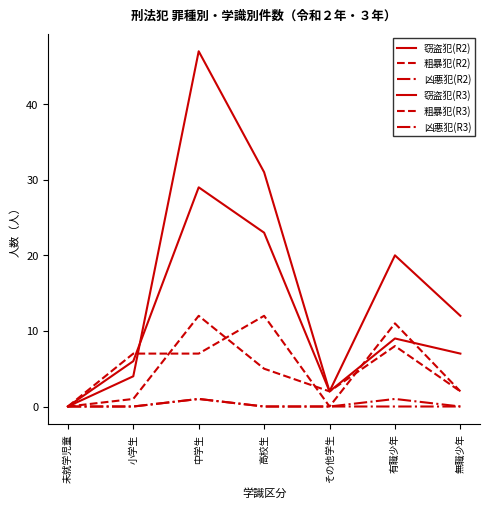

Is the value of 粗暴犯(R2) at その他学生 greater than the value of 窃盗犯(R2) at 無職少年?

No